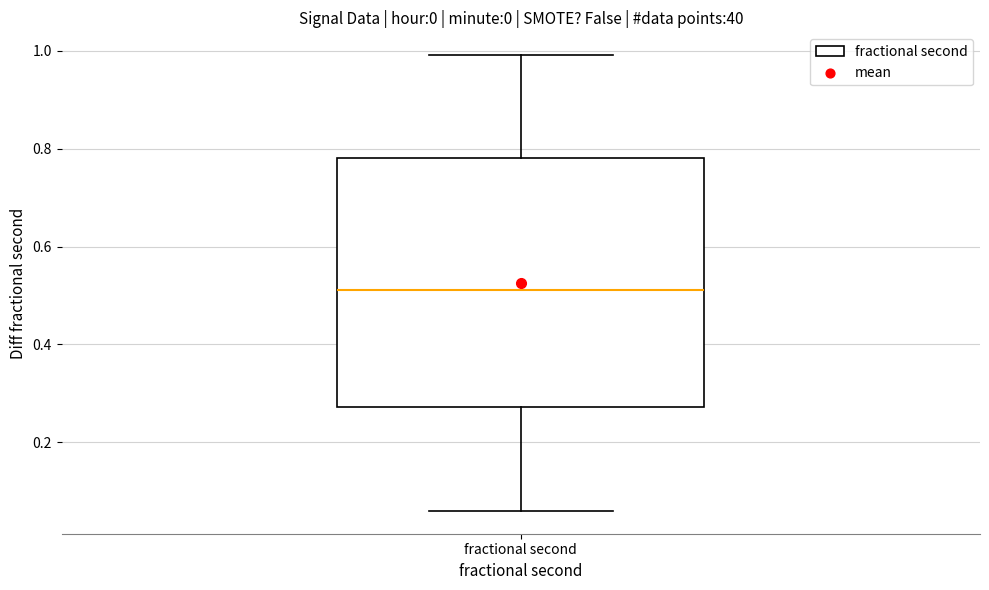

Transcribe this box plot: give where the median line is, the range the box spans, and where the two whiskers end, as read against the y-axis. The values are not printed on the chart, so give them approximately, as read against the axis.

median 0.52, box 0.28 to 0.78, whiskers 0.06 to 1.00